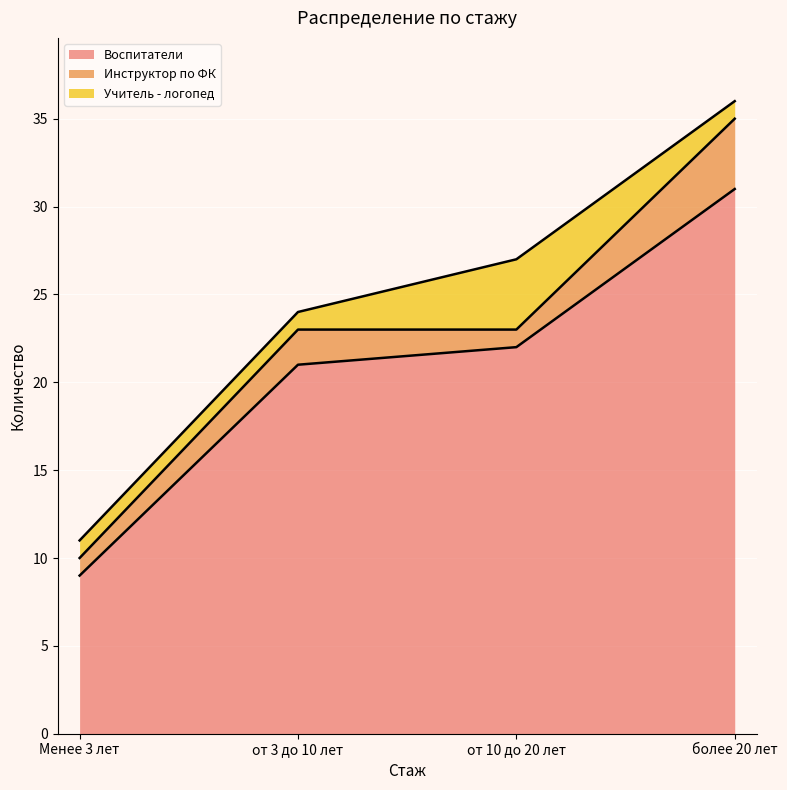

Which series has the largest range (max minus min)?

Воспитатели